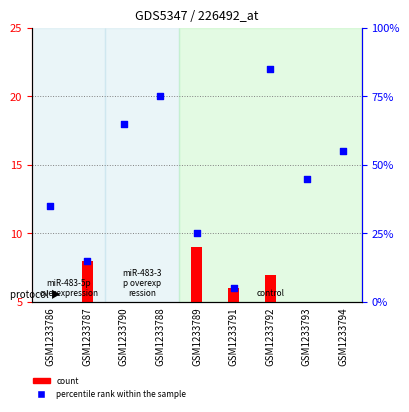

What is the total value across all series at GSM1233789?

34